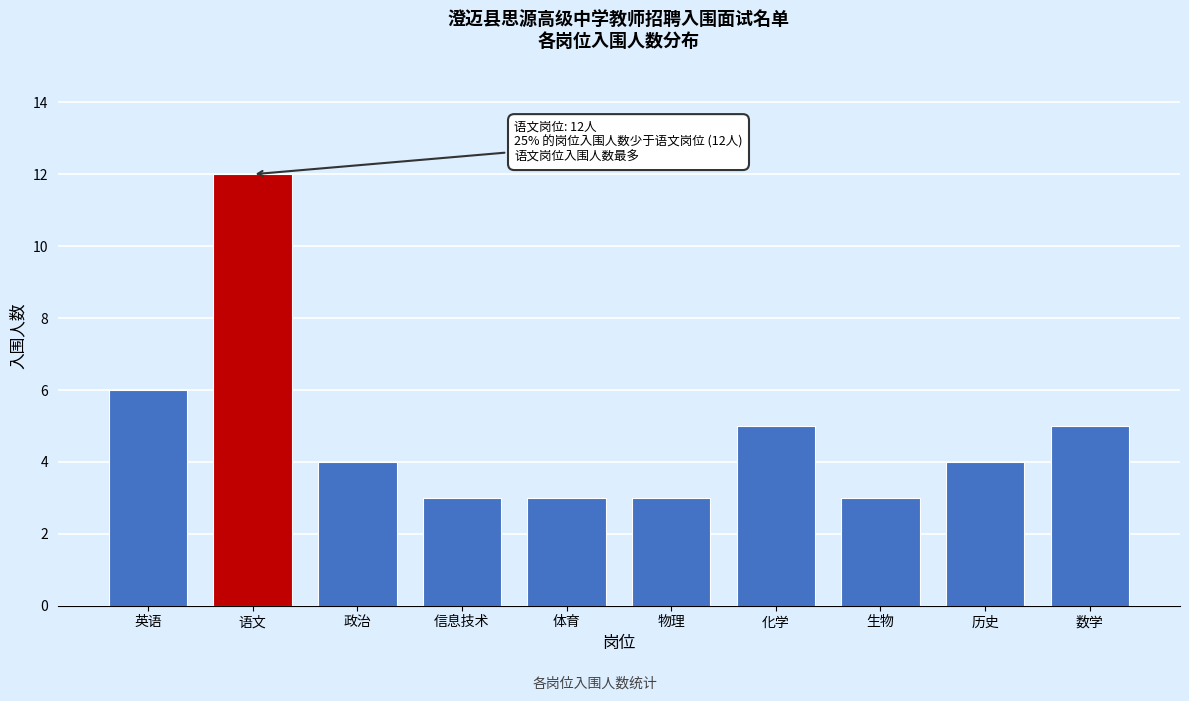

Reading left to right, extract all data points from this chart.

6	12	4	3	3	3	5	3	4	5